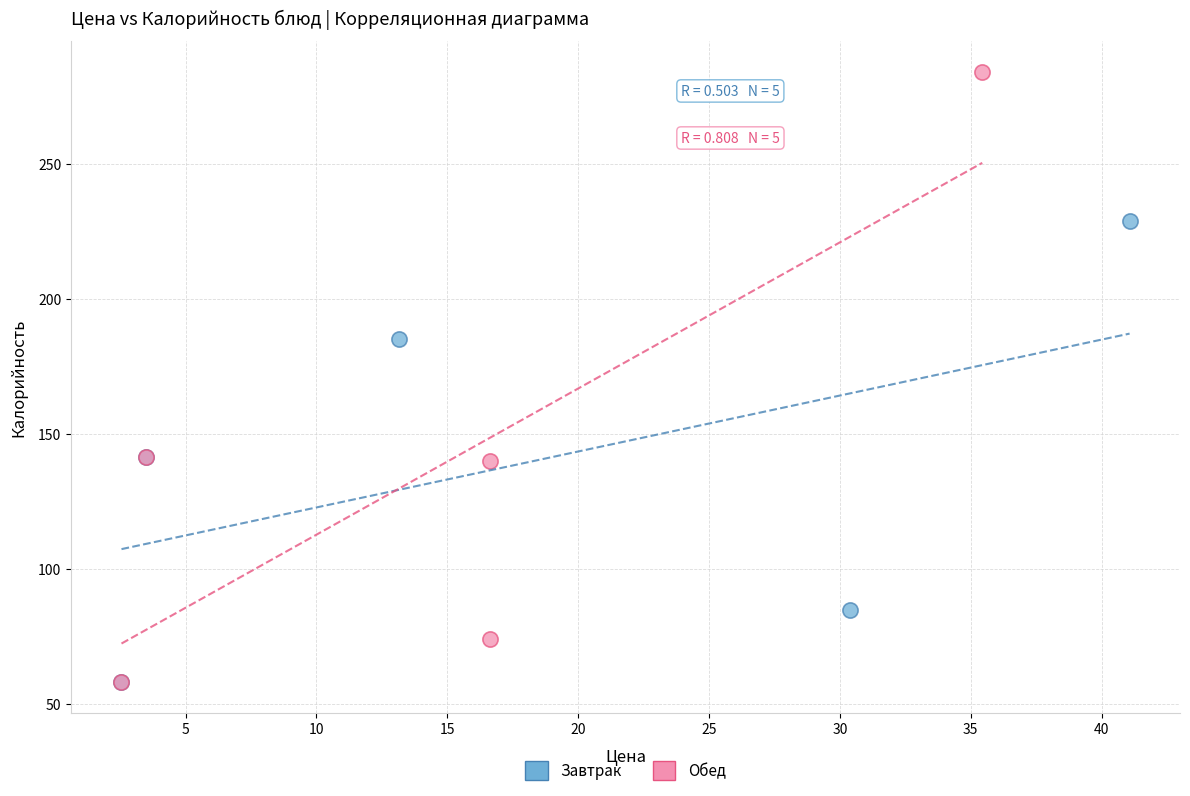

Which series has the widest spread of Y values?

Обед